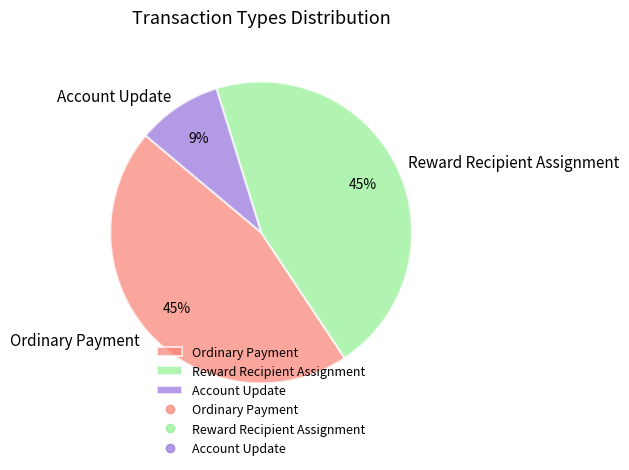

Count the number of slices in the pie.

3